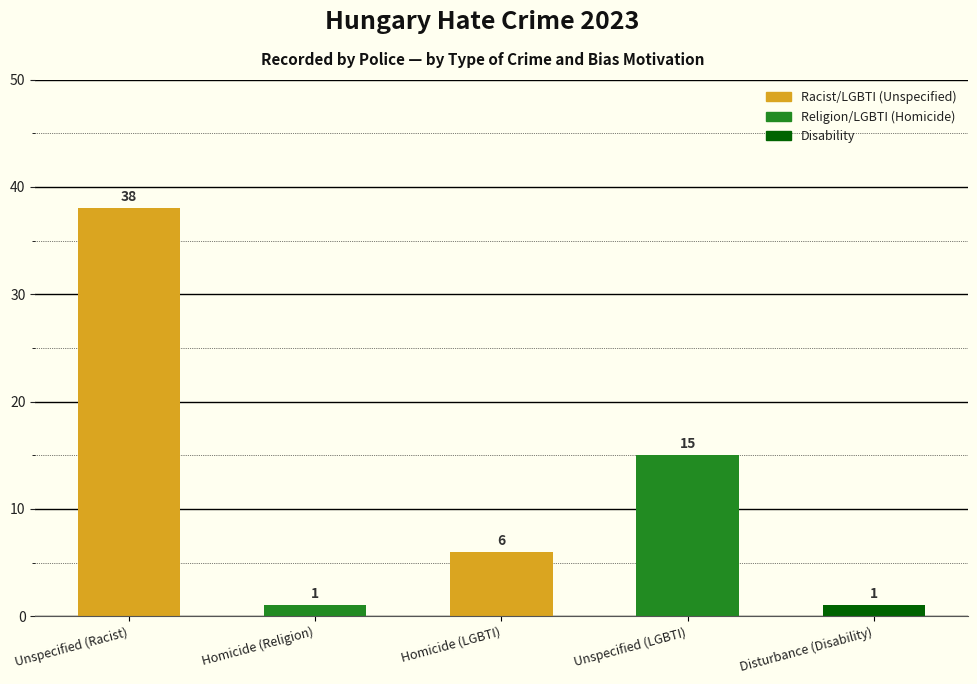

What is the difference between the values at Homicide (Religion) and Unspecified (LGBTI)?

14